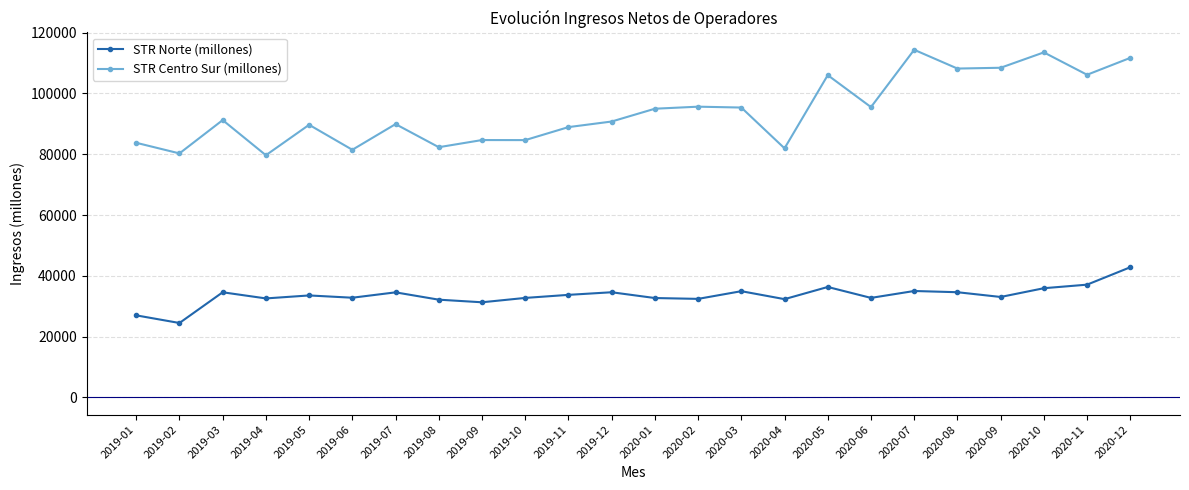

What are all the series names shown in the legend?

STR Norte (millones), STR Centro Sur (millones)